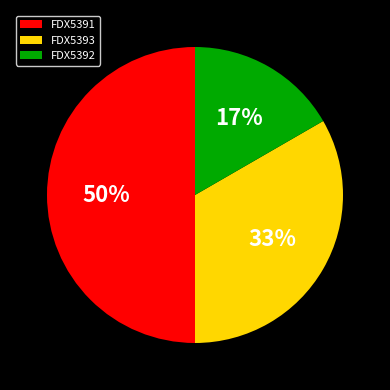

Count the number of slices in the pie.

3